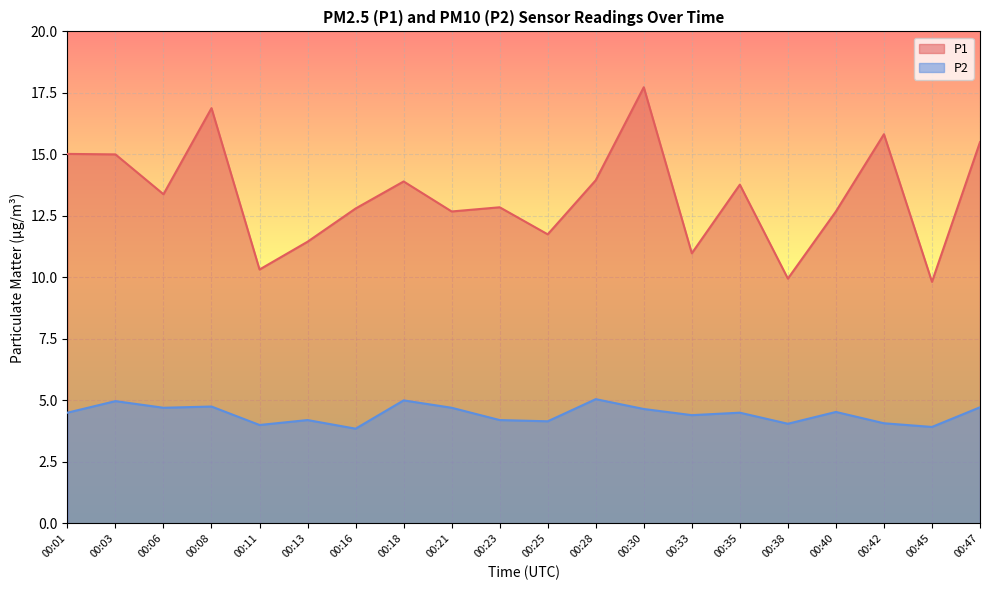

What are all the series names shown in the legend?

P1, P2